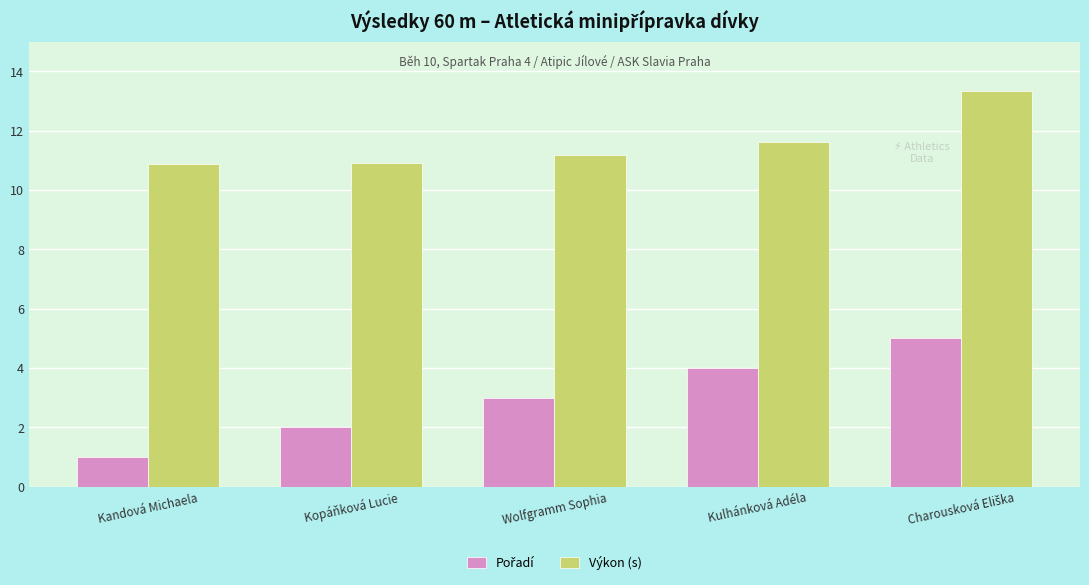

Which category has the lowest value across all series?

Kandová Michaela